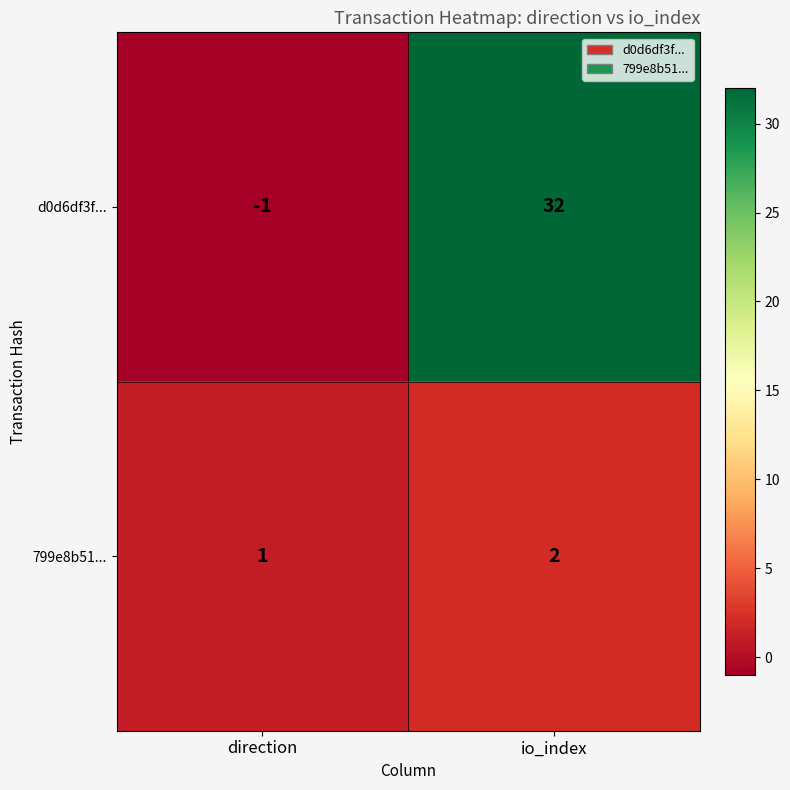

Read the d0d6df3f... value at io_index.

32